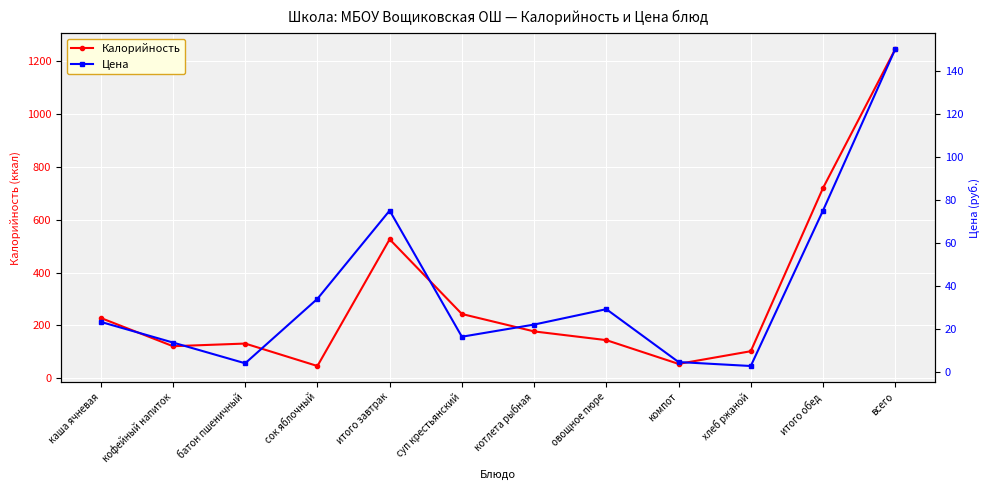

Which category has the highest value in the Цена series?

всего